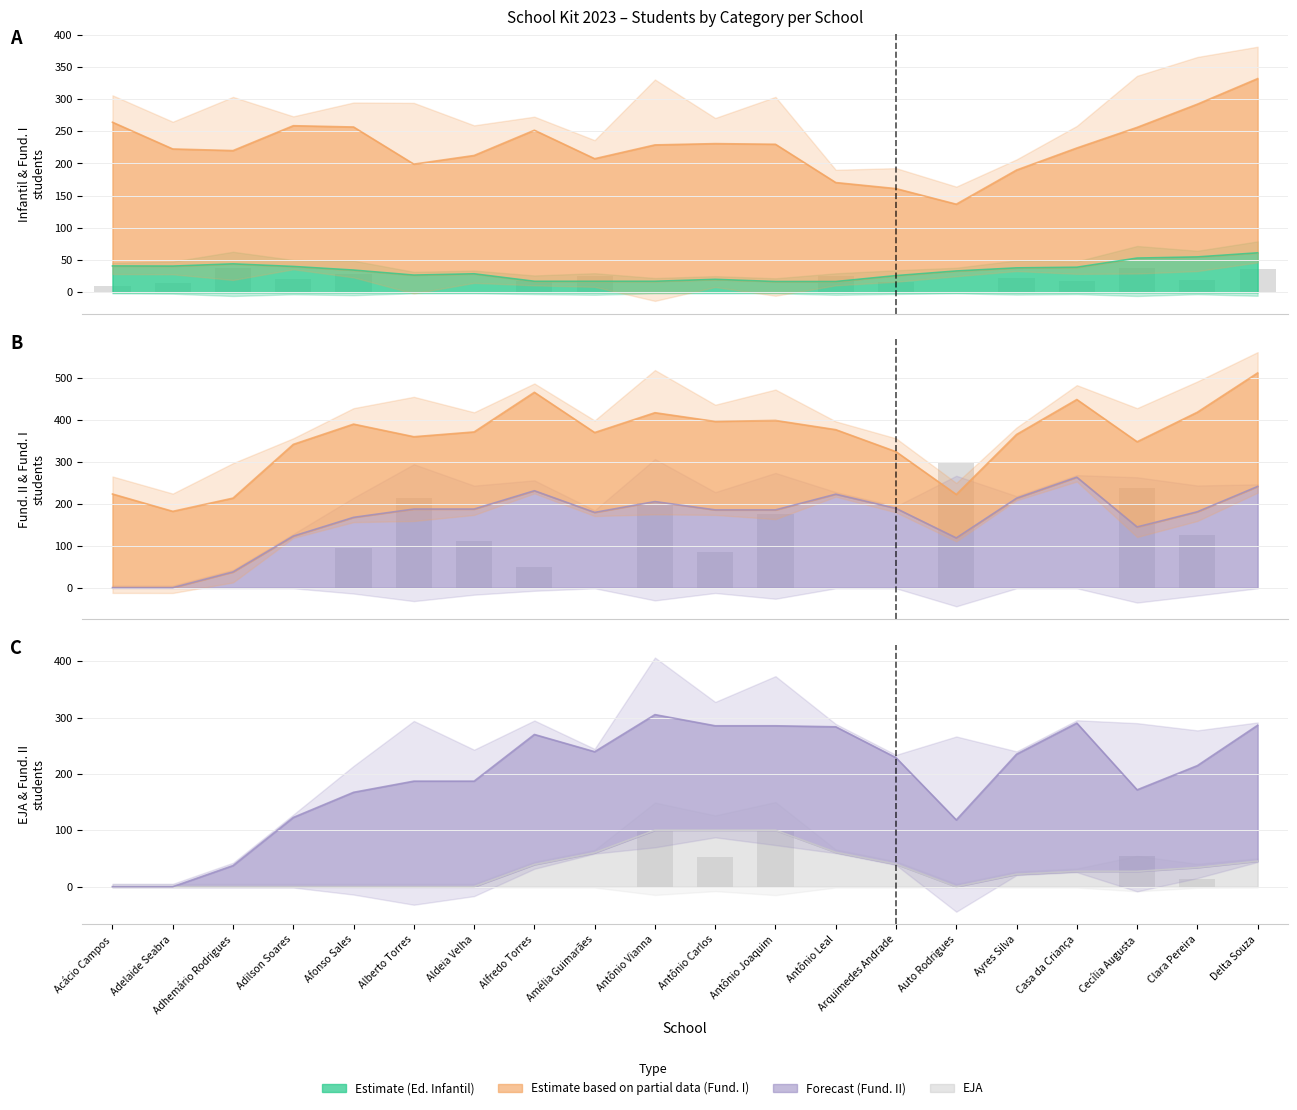

True or false: Total Fund. II has a value of 296.0 at Auto Rodrigues.

True